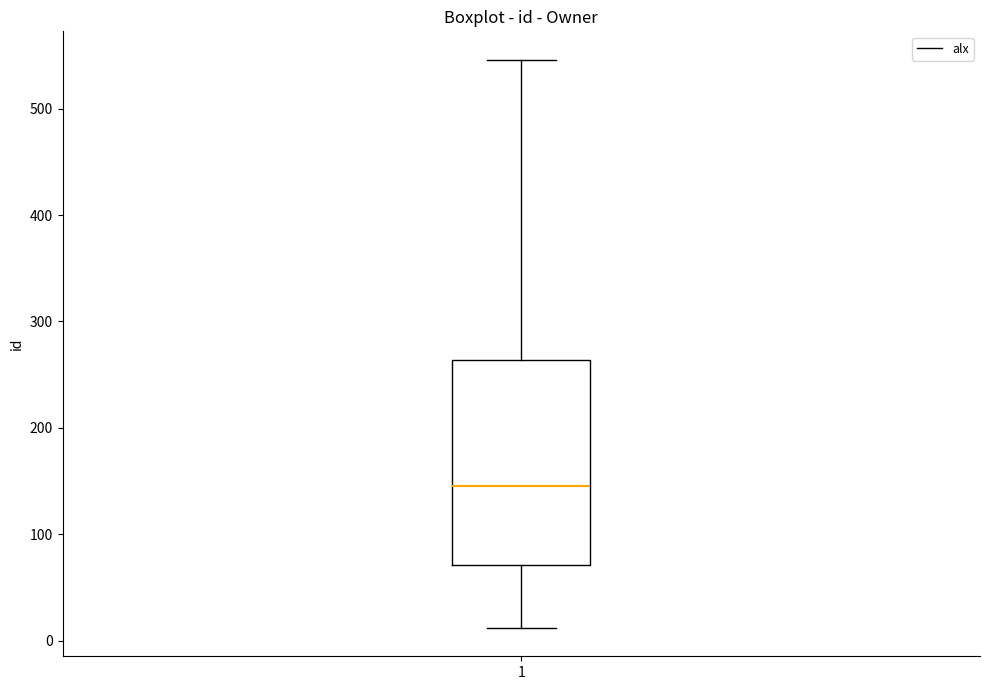

Transcribe this box plot: give where the median line is, the range the box spans, and where the two whiskers end, as read against the y-axis. The values are not printed on the chart, so give them approximately, as read against the axis.

median 150, box 70 to 260, whiskers 10 to 550